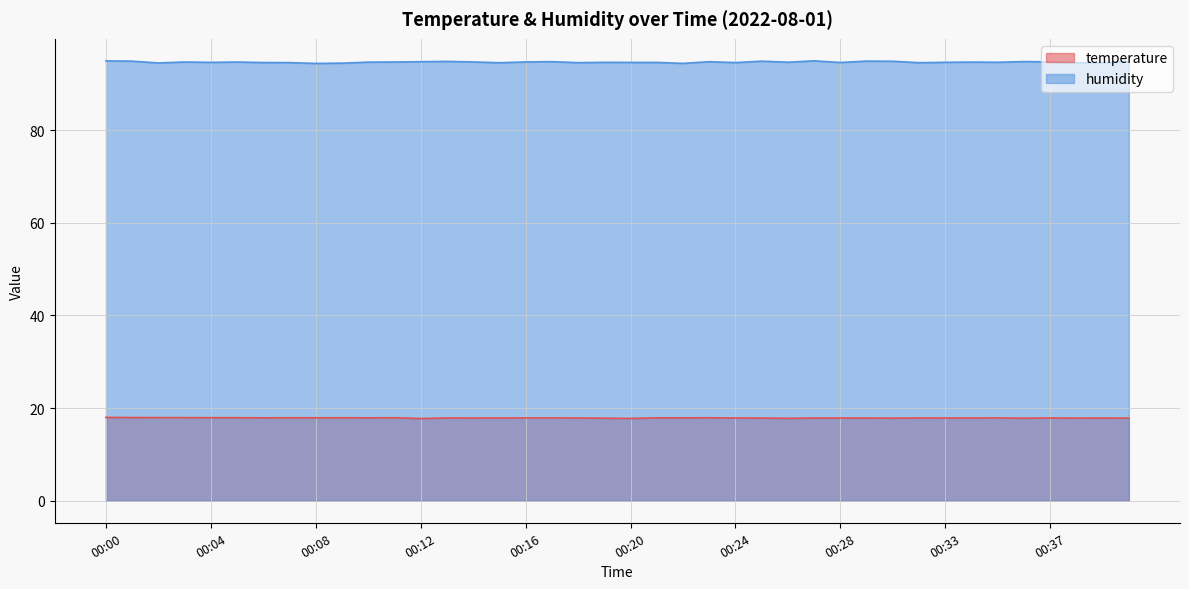

How many interior local peaks does the temperature series have?

9